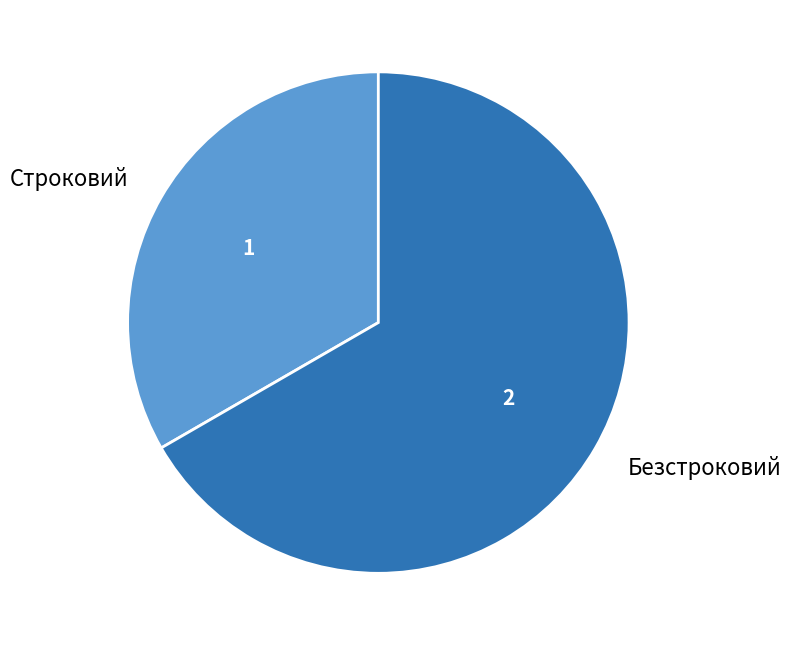

Is it true that Строковий is 24% of the pie?

False